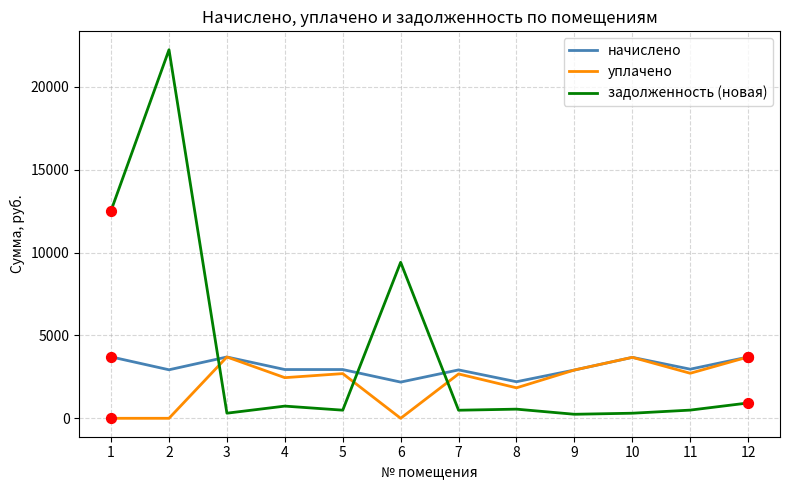

What are all the series names shown in the legend?

начислено, уплачено, задолженность (новая)